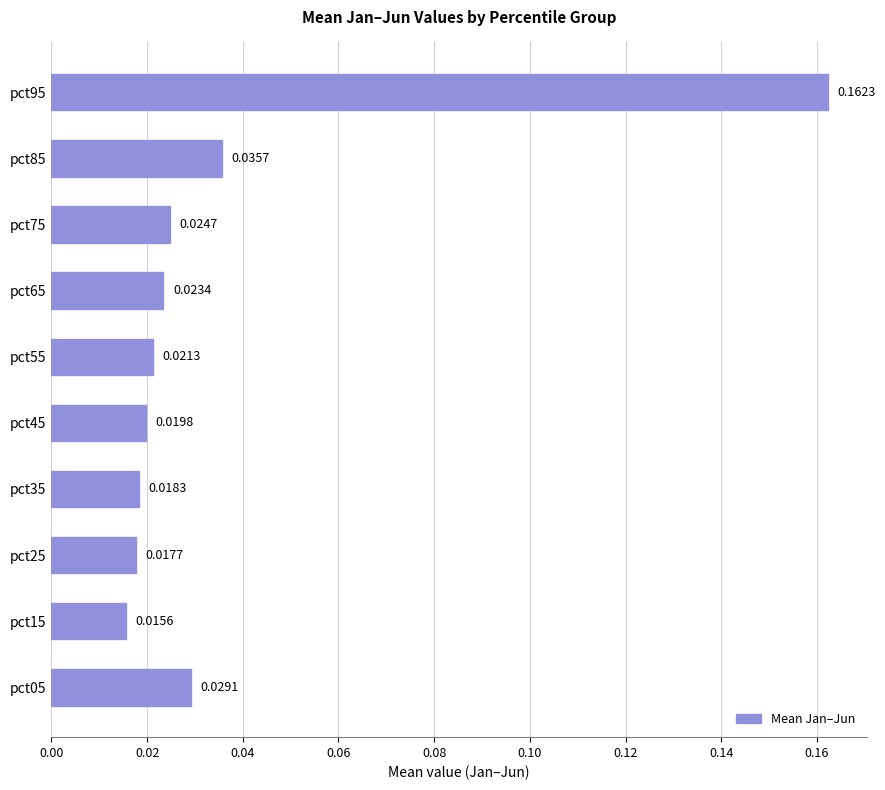

What is the sum of all values?

0.4